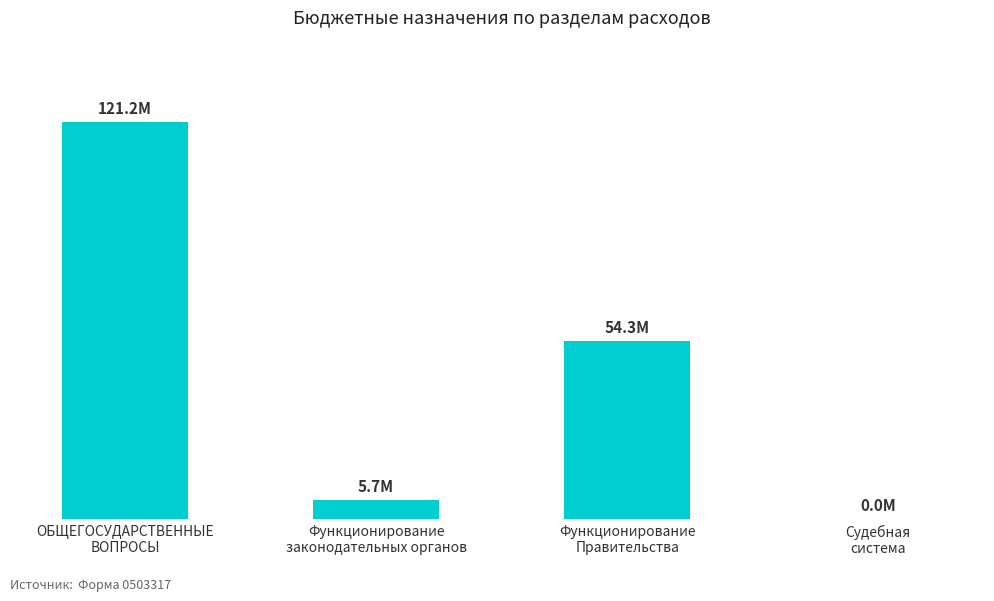

What is the greatest value displayed?

121162355.5